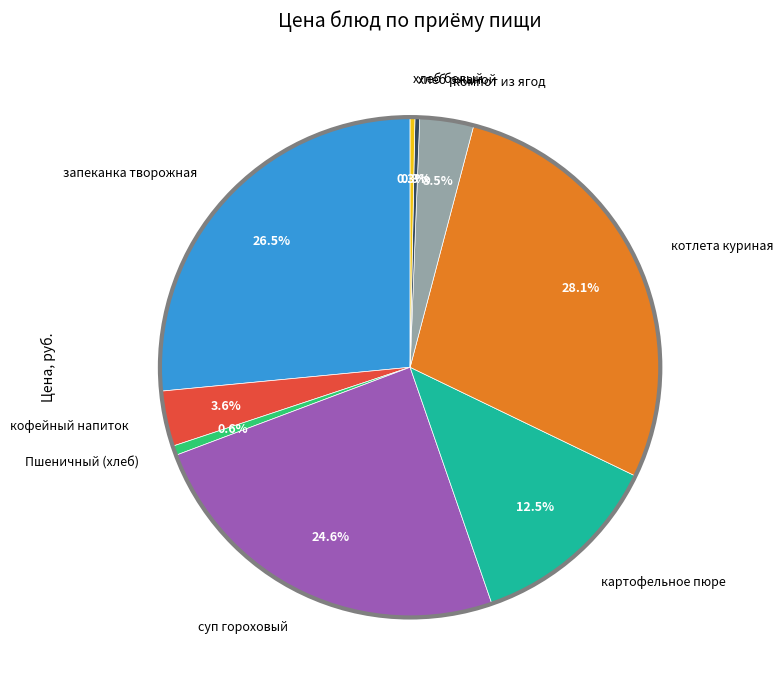

Does any single category account for the majority?

No